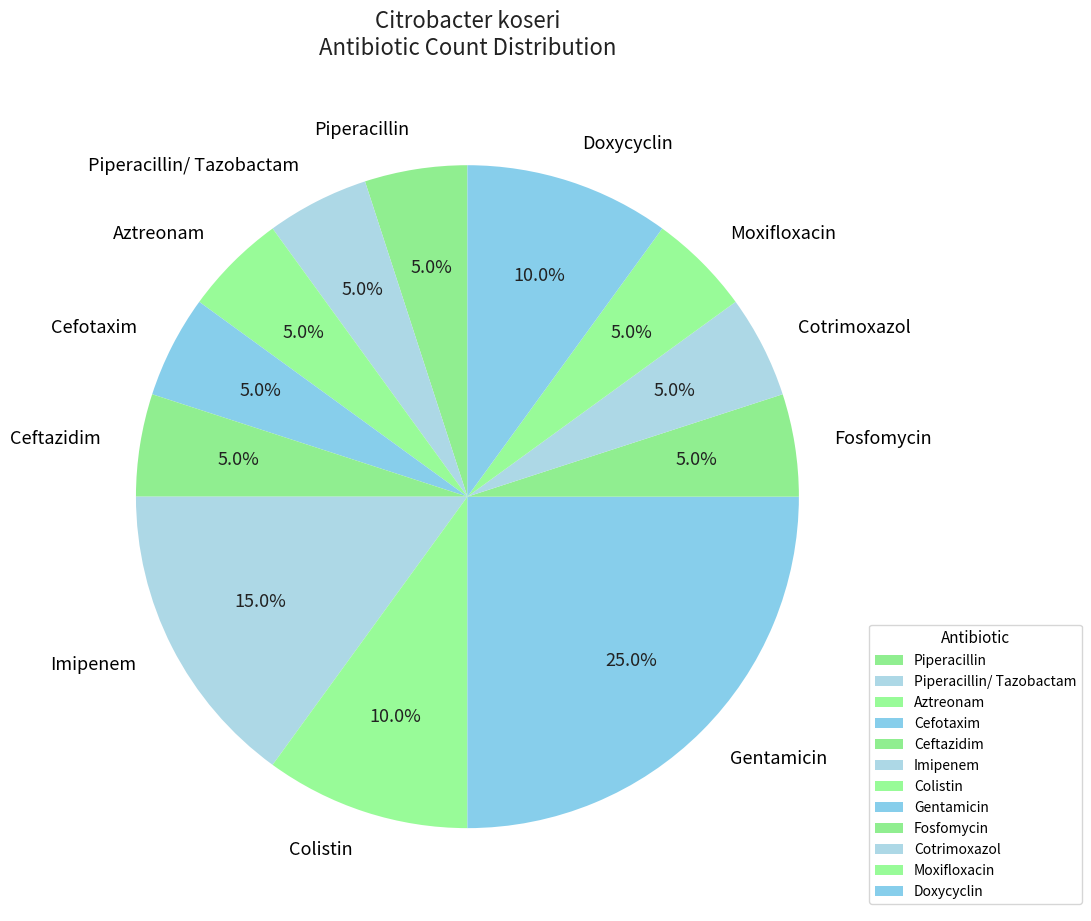

What percentage is the Piperacillin slice, to the nearest percent?

5%